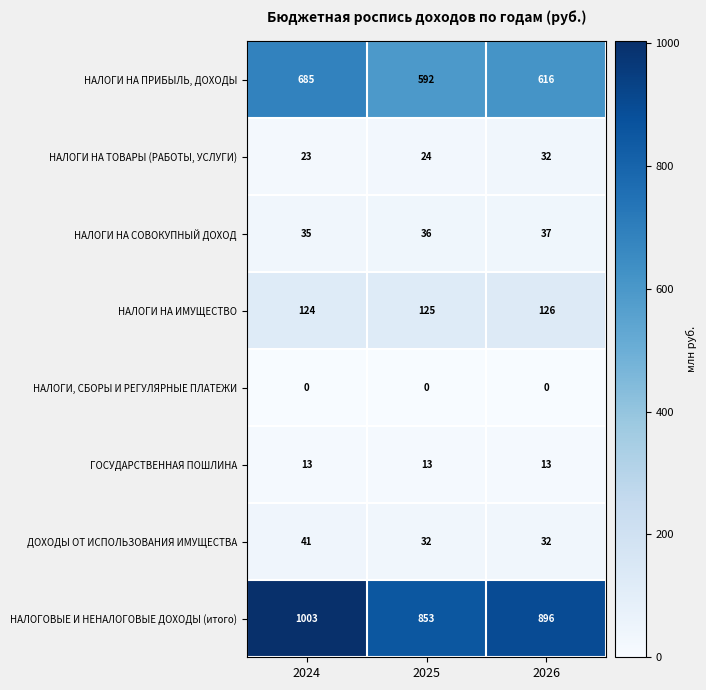

What is the difference between the highest and lowest values at 2026?

896